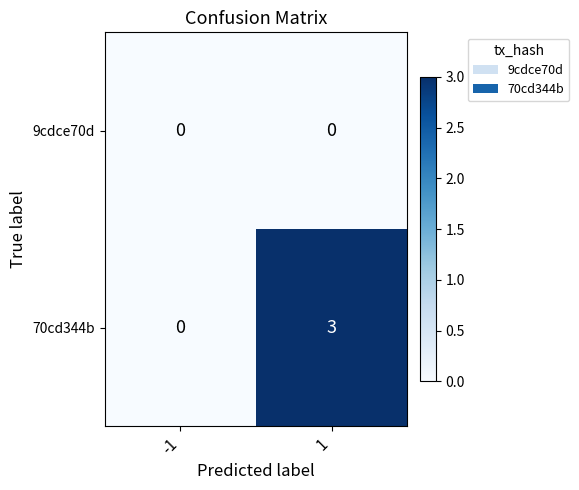

At which category is the sum across all series the highest?

1